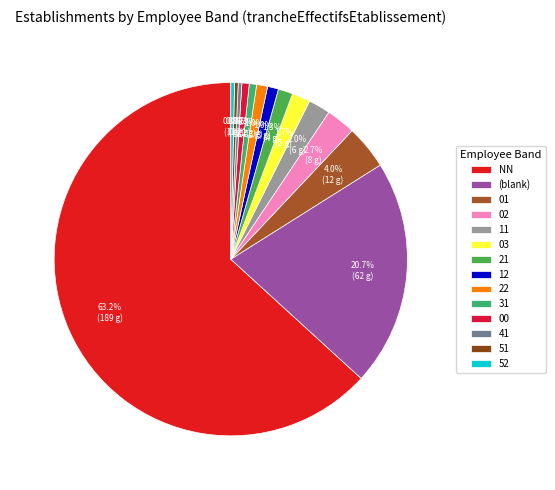

Count the number of slices in the pie.

14